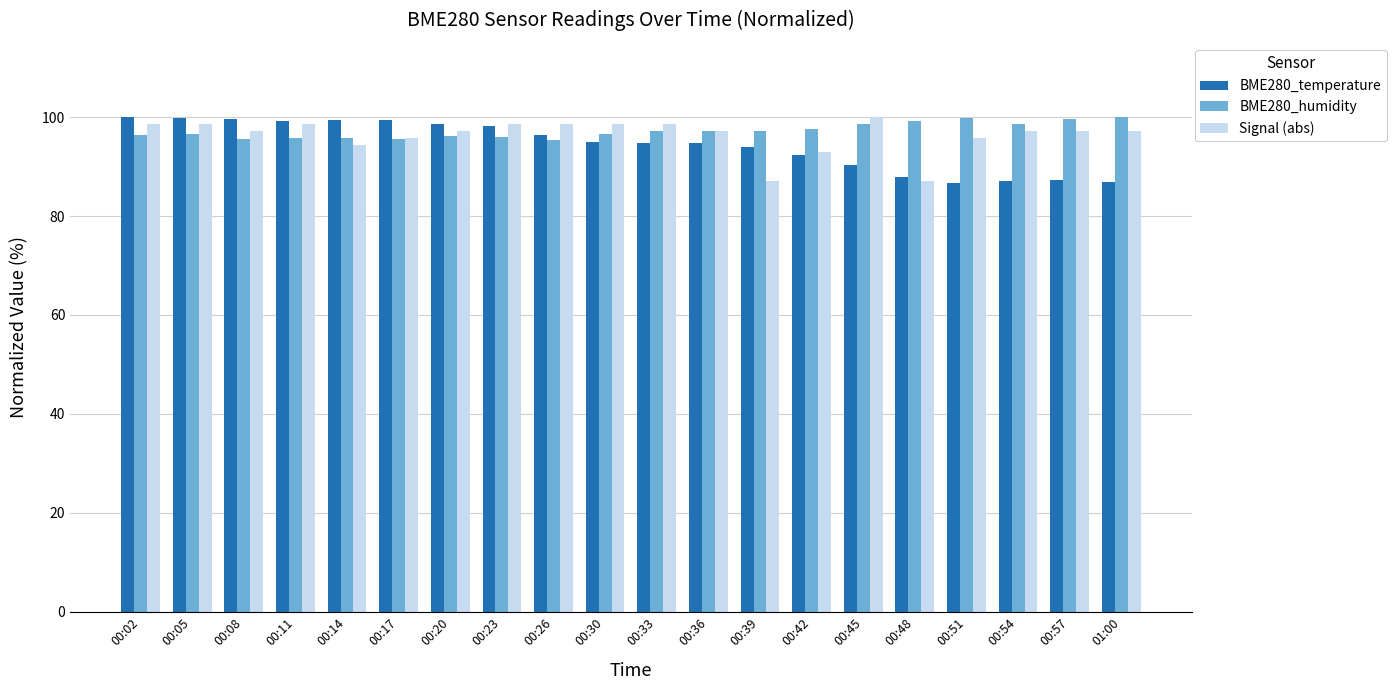

Rank the series at 00:45 from highest to lowest value.

Signal (abs), BME280_humidity, BME280_temperature